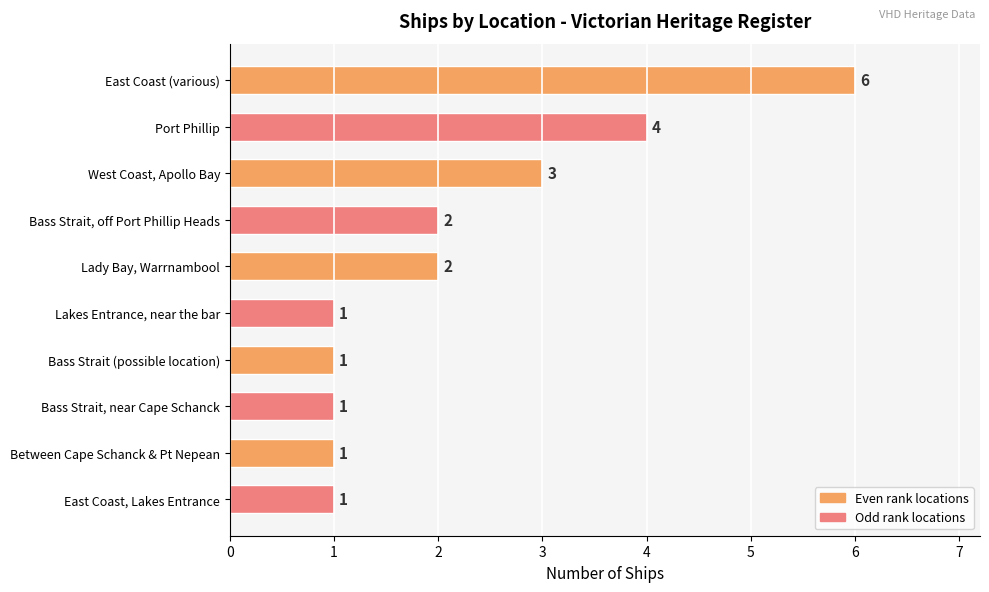

How many values are between 1 and 3?

8